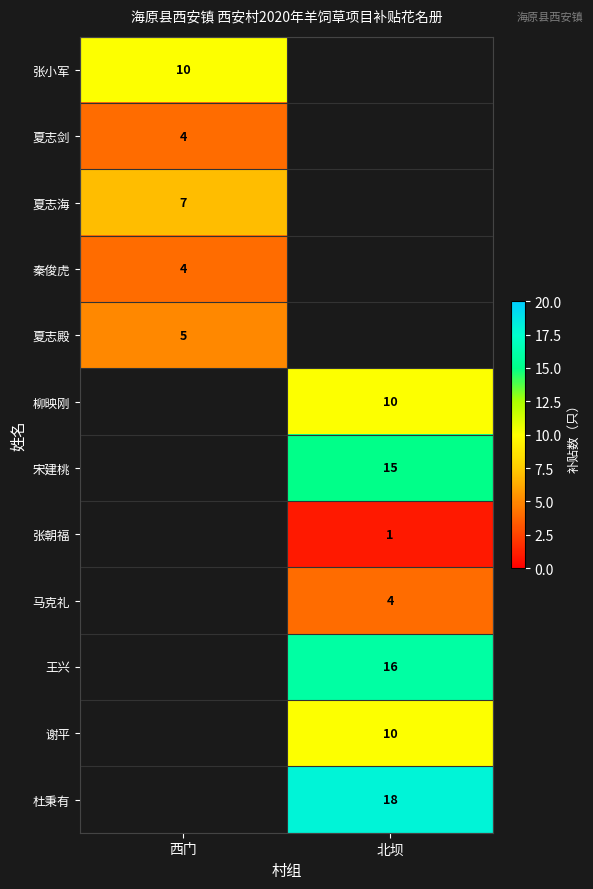

The 夏志海 series shows 7 at 西门. True or false?

True